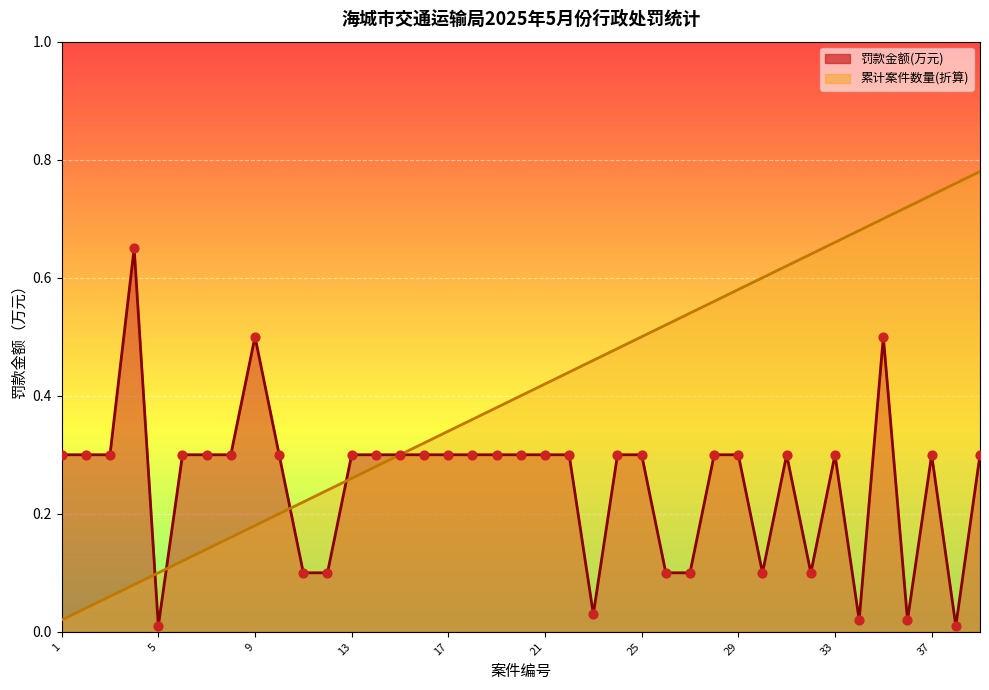

Which series has the largest total across all categories?

案件数量(累计)